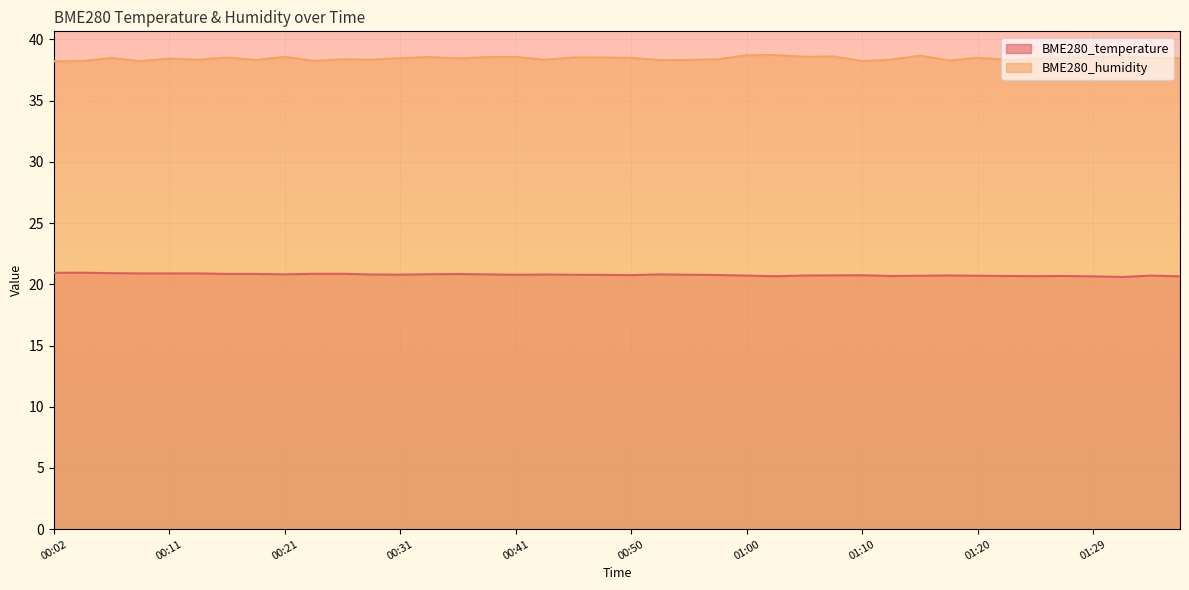

At which category is the sum across all series the highest?

01:00